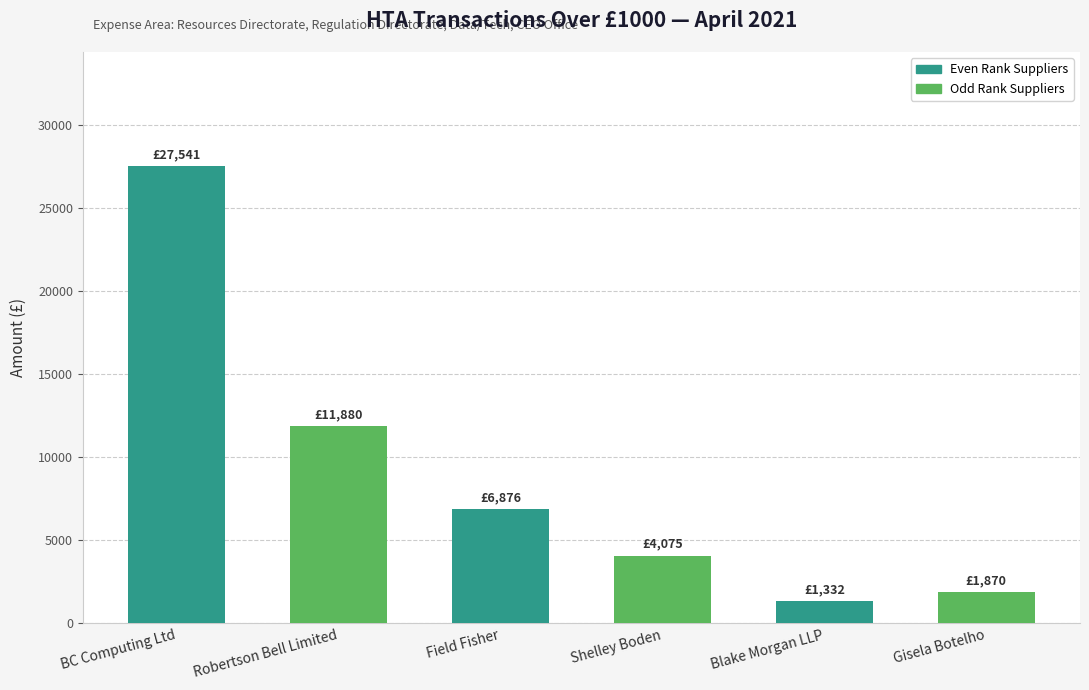

Reading left to right, transcribe all the data shown in this chart.

BC Computing Ltd=27541.3	Robertson Bell Limited=11880.0	Field Fisher=6876.0	Shelley Boden=4075.0	Blake Morgan LLP=1332.0	Gisela Botelho=1870.0